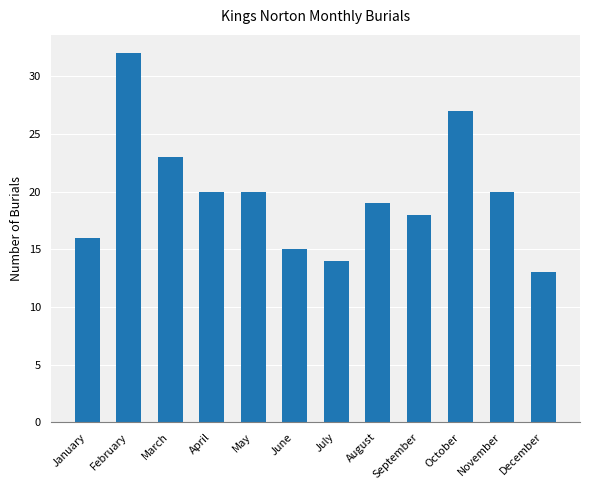

Are the bars horizontal?

No